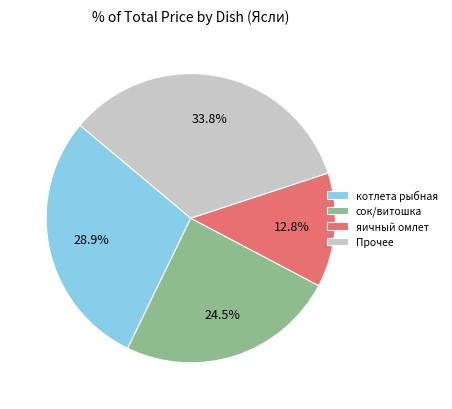

Which has a higher value, Прочее or сок/витошка?

Прочее